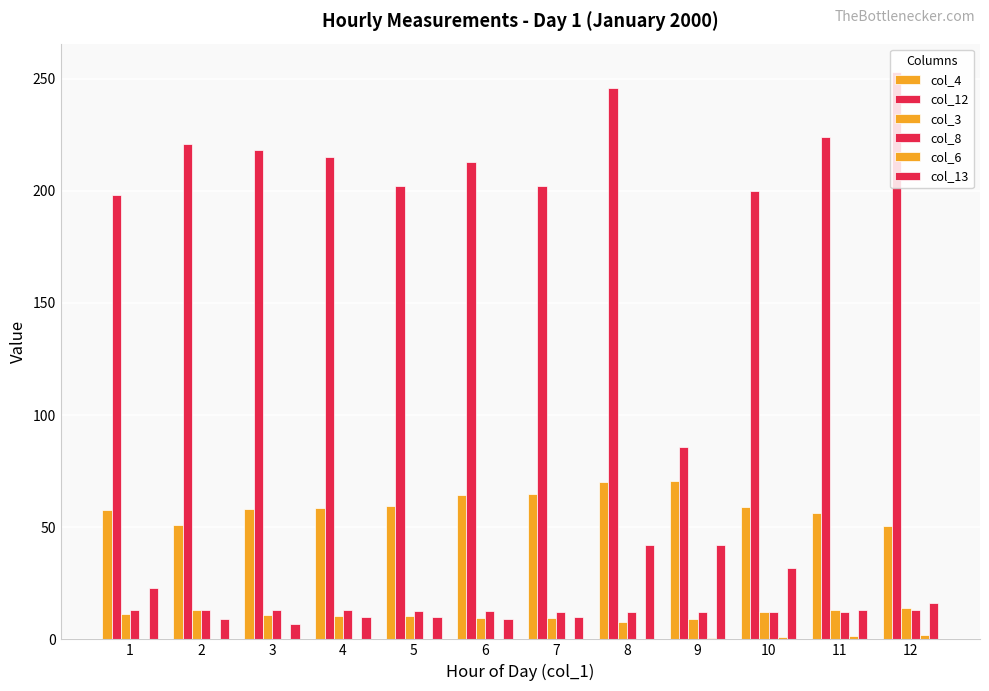

The col_4 series shows 31.5 at 10. True or false?

False